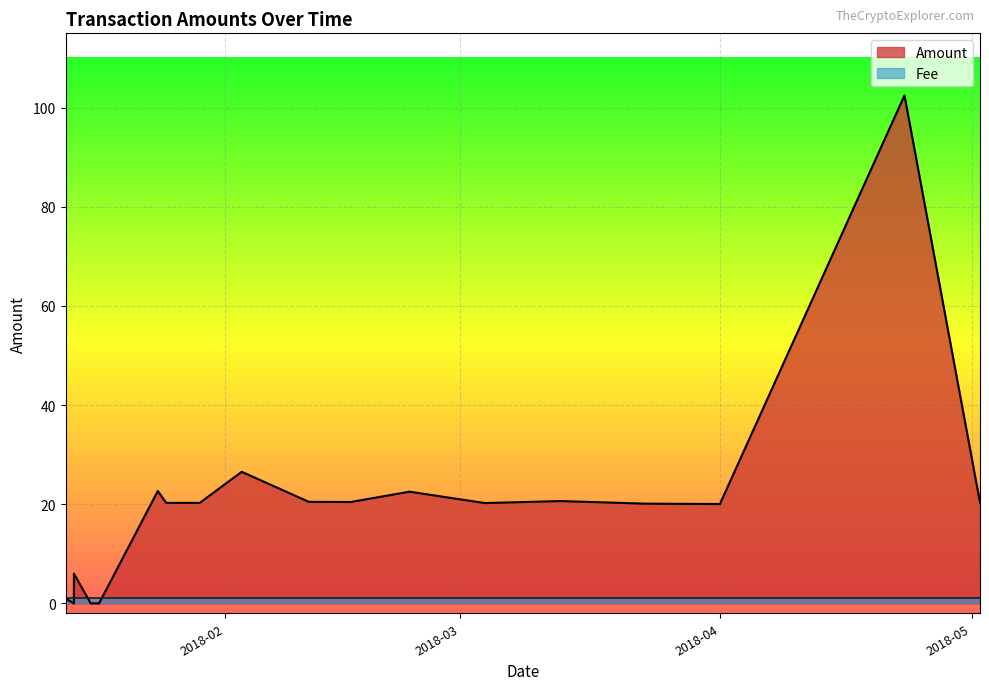

True or false: Fee and Amount cross at least once.

True